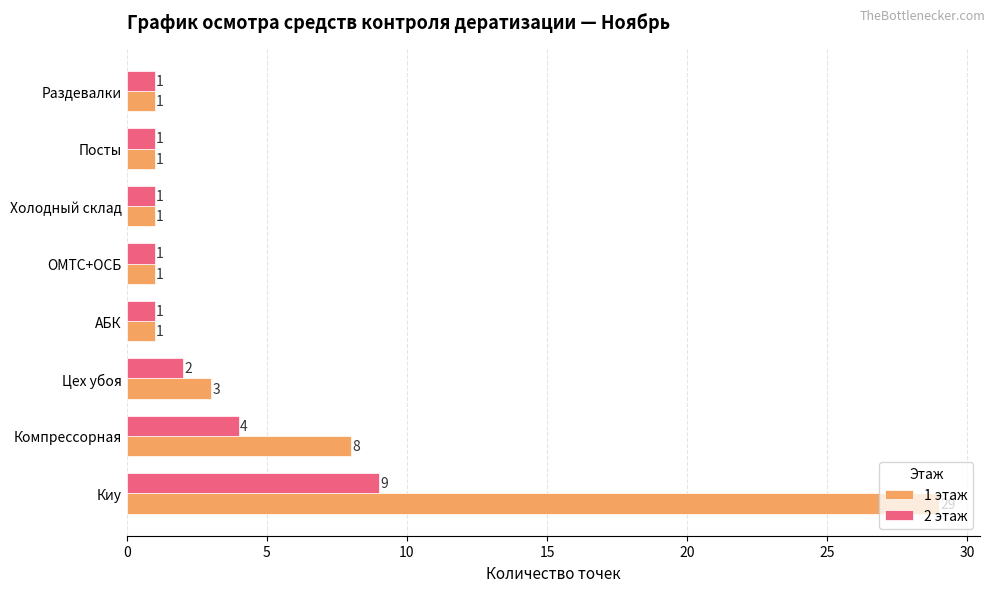

The value of 1 этаж at Киу is 15. True or false?

False